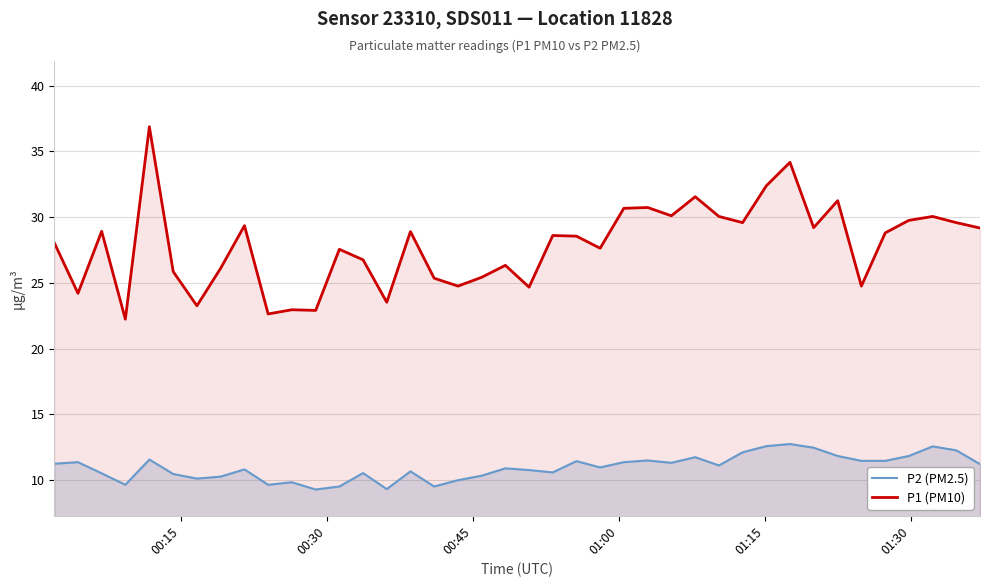

What is the highest value of the P1 (PM10) series?

36.9